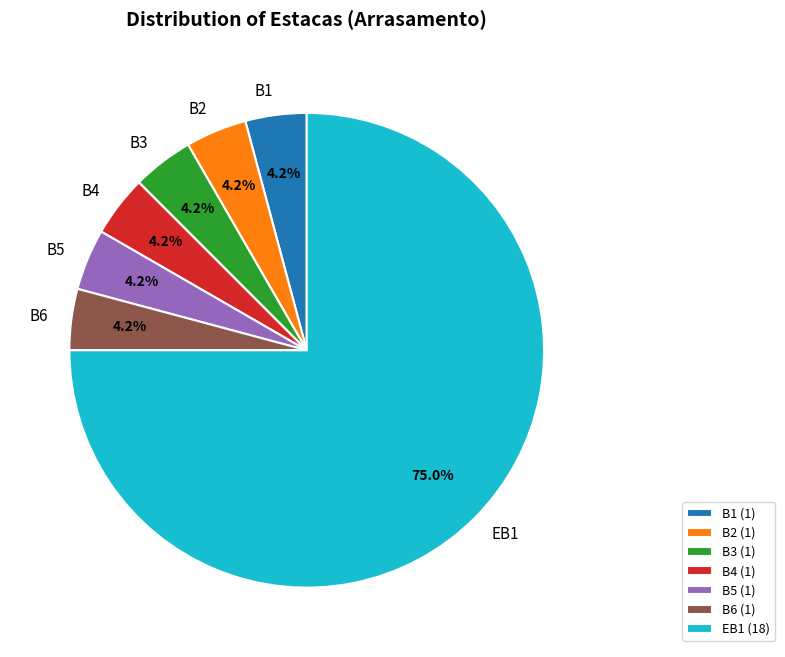

What percentage is the EB1 slice, to the nearest percent?

75%